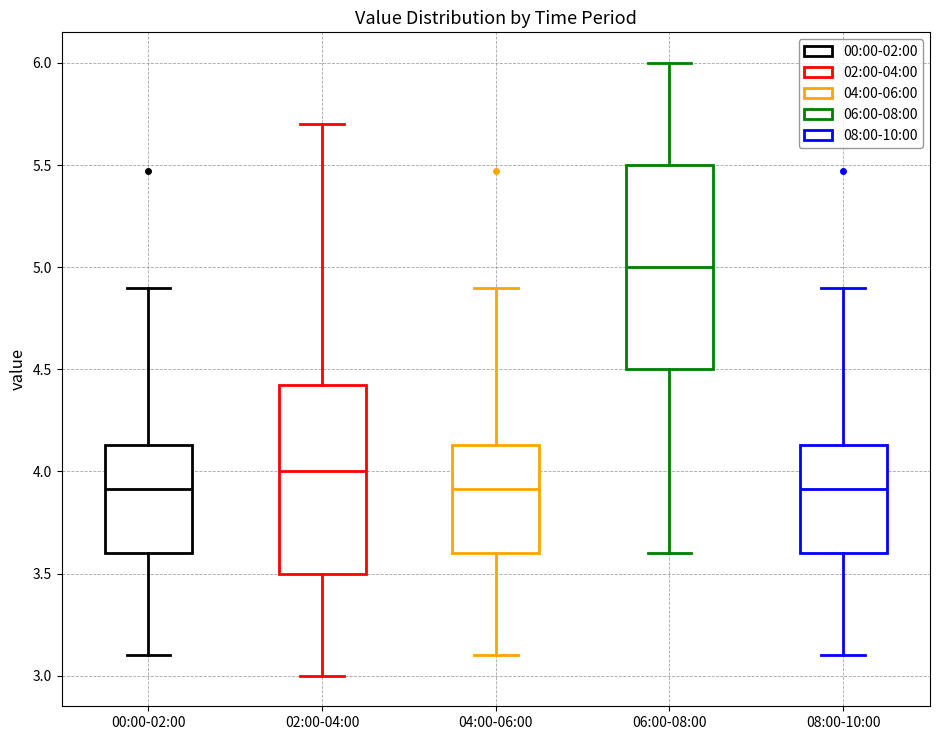

Reading left to right, read every box against the y-axis: the position of its median line, the range the box covers, and the ends of its whiskers. The values are not printed on the chart, so give them approximately, as read against the axis.

00:00-02:00: median 3.90, box 3.60 to 4.15, whiskers 3.10 to 4.90
02:00-04:00: median 4.00, box 3.50 to 4.45, whiskers 3.00 to 5.70
04:00-06:00: median 3.90, box 3.60 to 4.15, whiskers 3.10 to 4.90
06:00-08:00: median 5.00, box 4.50 to 5.50, whiskers 3.60 to 6.00
08:00-10:00: median 3.90, box 3.60 to 4.15, whiskers 3.10 to 4.90